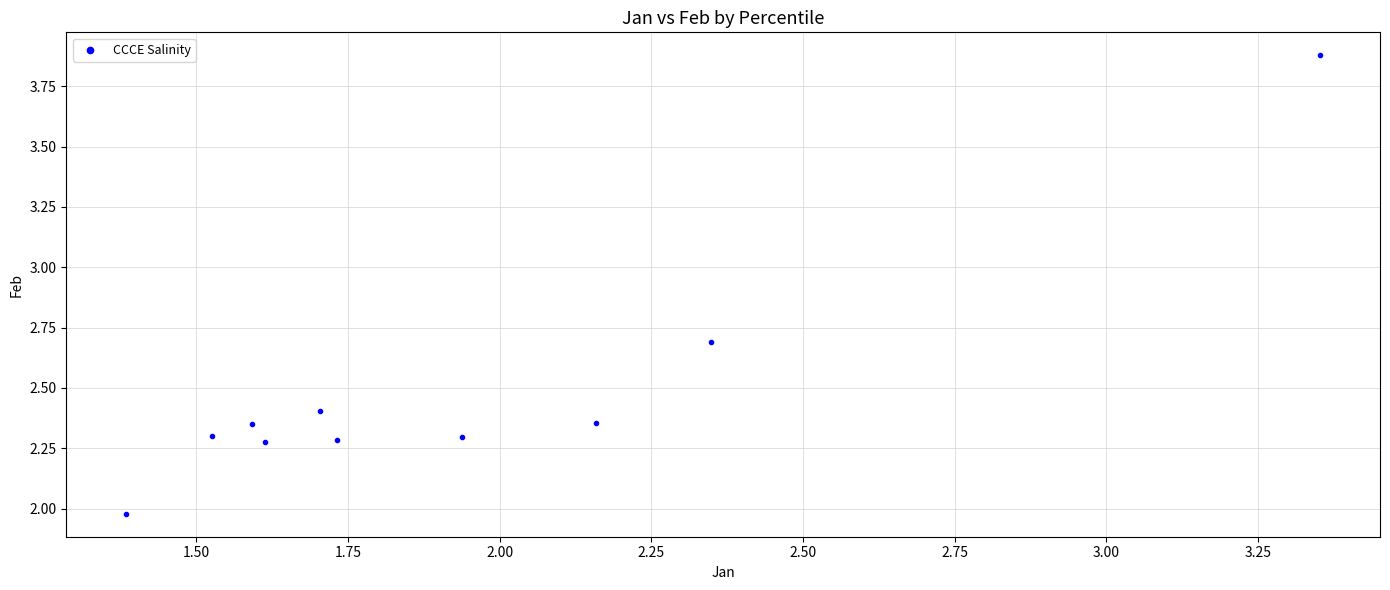

What is the average X value?

1.9